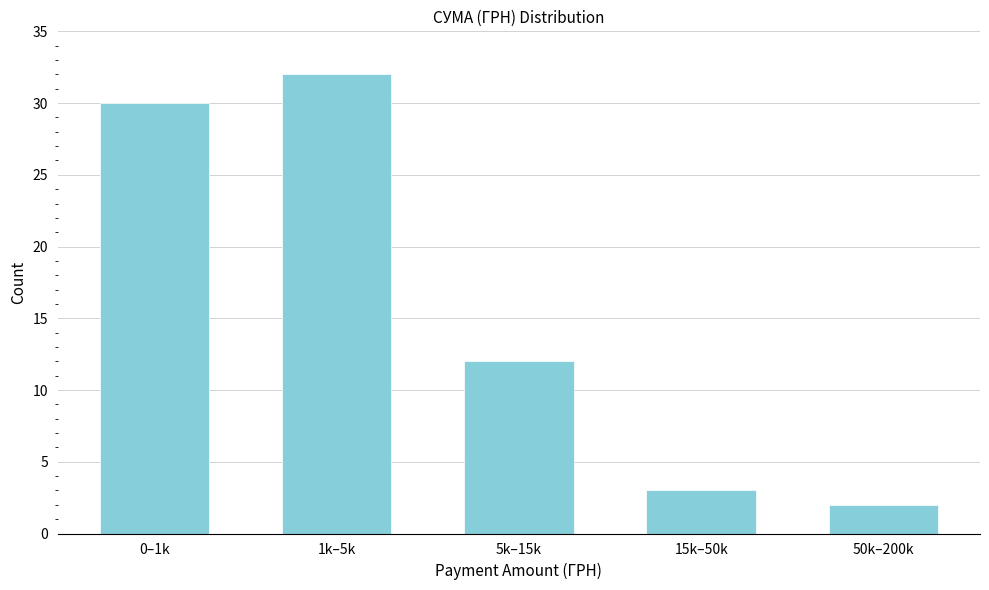

Reading left to right, what are all the values shown in this chart?

30	32	12	3	2